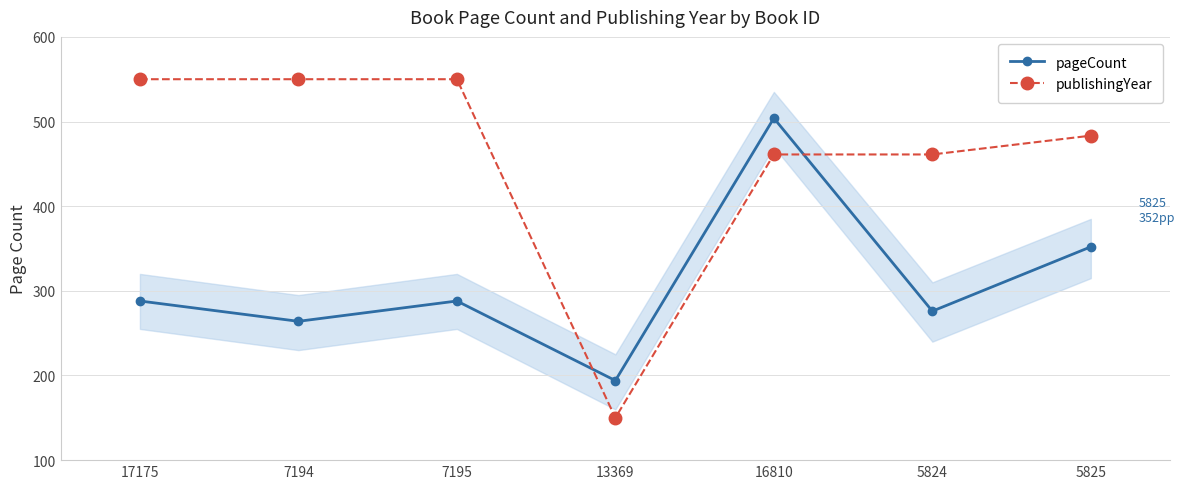

What position from the left is 5825?

7